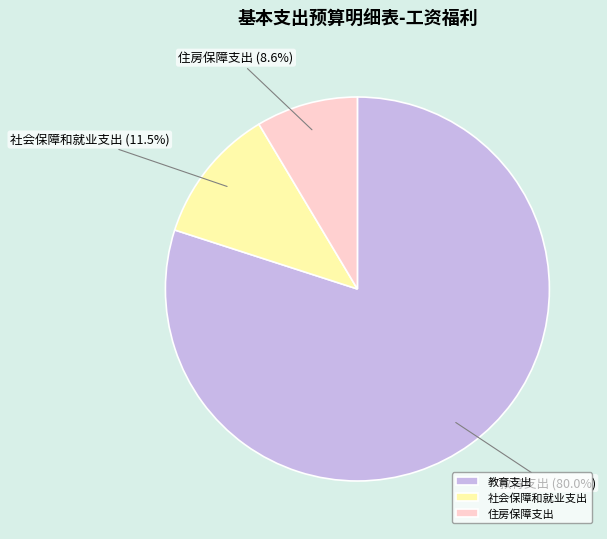

What percentage is the 住房保障支出 slice, to the nearest percent?

9%